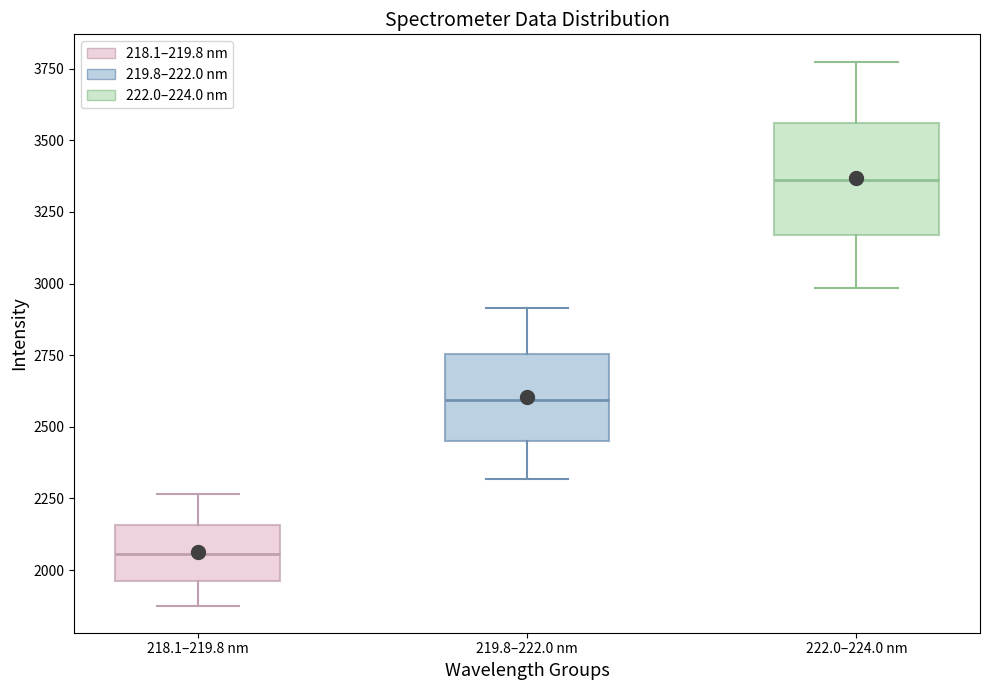

Reading left to right, read every box against the y-axis: the position of its median line, the range the box covers, and the ends of its whiskers. The values are not printed on the chart, so give them approximately, as read against the axis.

218.1–219.8 nm: median 2050, box 1950 to 2150, whiskers 1900 to 2250
219.8–222.0 nm: median 2600, box 2450 to 2750, whiskers 2300 to 2900
222.0–224.0 nm: median 3350, box 3150 to 3550, whiskers 3000 to 3800